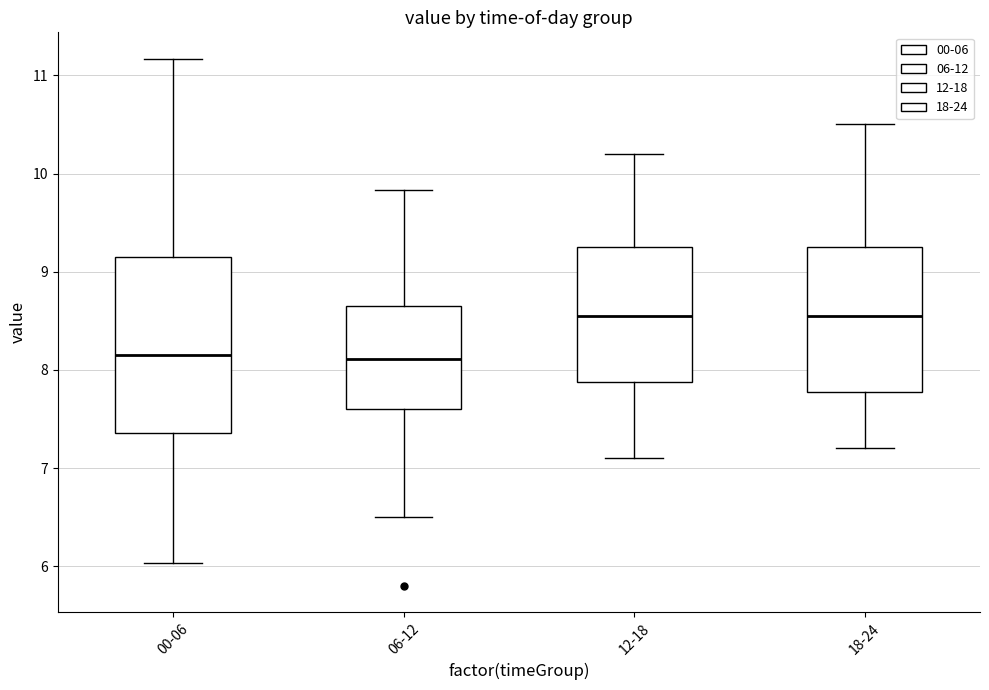

Reading left to right, transcribe this box plot: for each box, give where its median line is, the range the box spans, and where its two whiskers end, as read against the y-axis. The values are not printed on the chart, so give them approximately, as read against the axis.

00-06: median 8.2, box 7.4 to 9.1, whiskers 6.0 to 11.2
06-12: median 8.1, box 7.6 to 8.7, whiskers 6.5 to 9.8
12-18: median 8.6, box 7.9 to 9.3, whiskers 7.1 to 10.2
18-24: median 8.6, box 7.8 to 9.3, whiskers 7.2 to 10.5